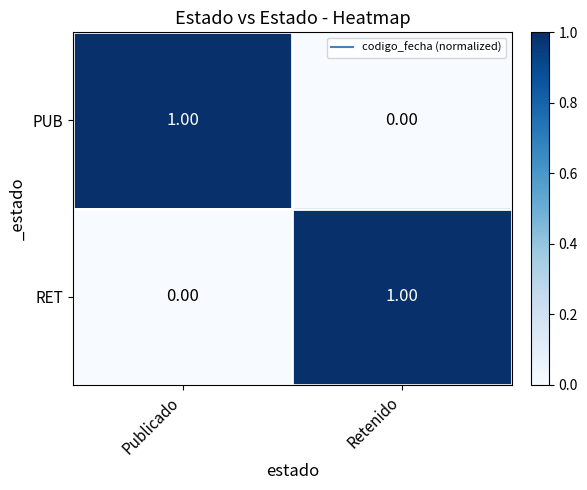

Is the value of PUB at Publicado greater than the value of RET at Publicado?

Yes